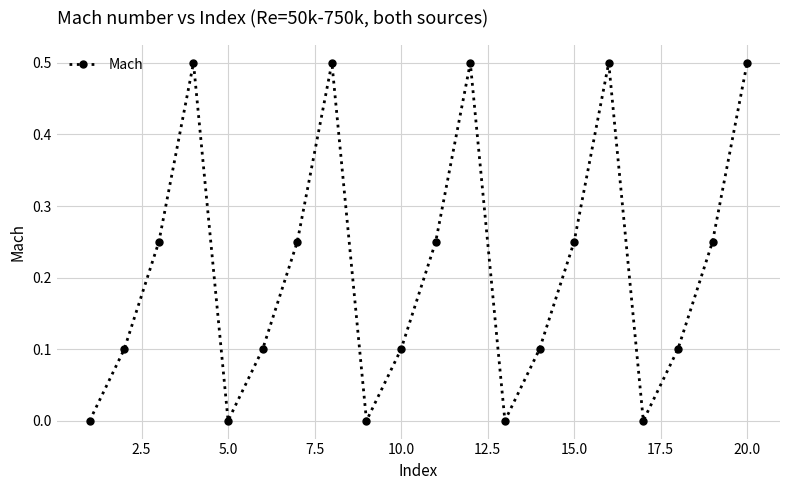

What is the difference between the maximum and minimum values?

0.5